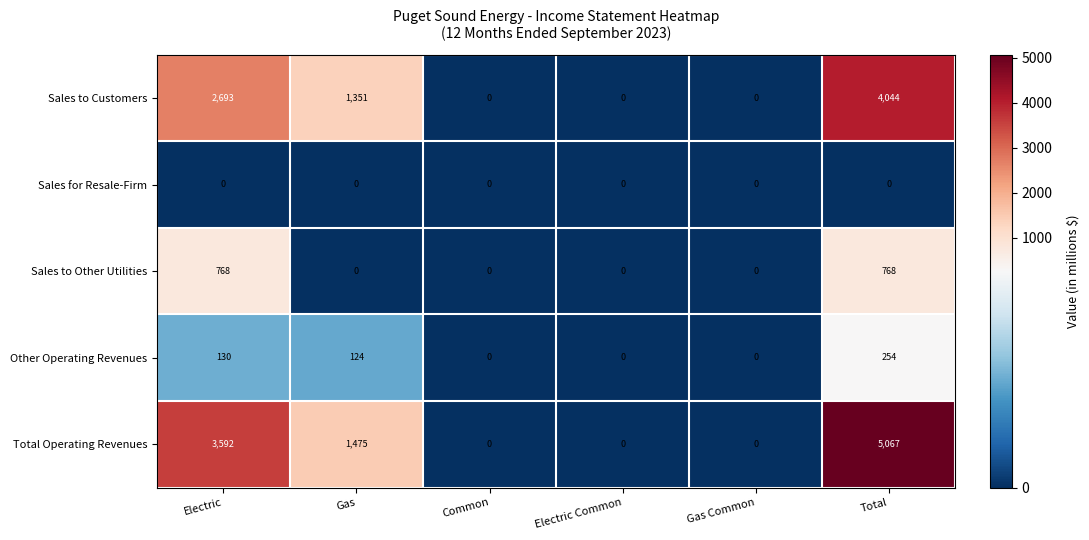

Rank the series by their maximum value, from lowest to highest.

Sales for Resale-Firm, Other Operating Revenues, Sales to Other Utilities, Sales to Customers, Total Operating Revenues